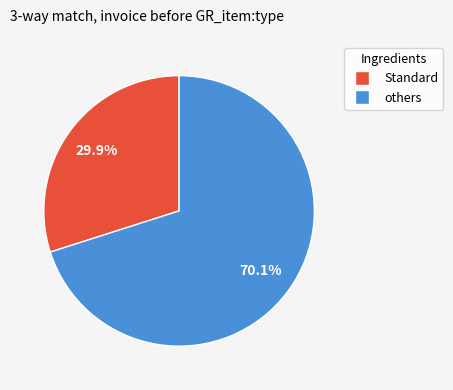

To the nearest percent, what is the average slice percentage?

50%